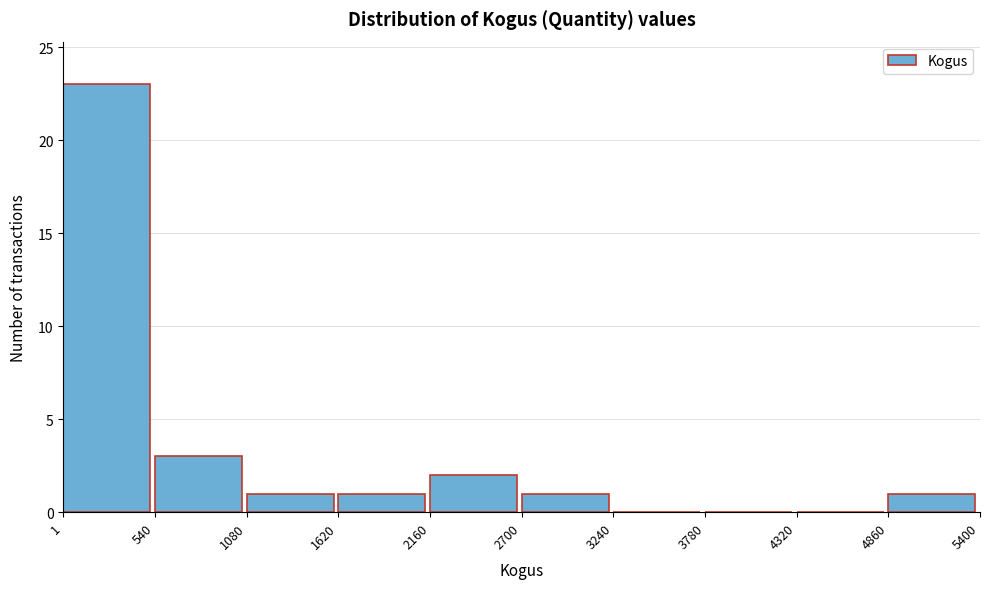

Reading left to right, list every bar in this chart as the range it spans on the x-axis followed by its height. The values are not printed on the chart, so give them approximately, as read against the axis.

1 to 540: 23
540 to 1080: 3
1080 to 1620: 1
1620 to 2160: 1
2160 to 2700: 2
2700 to 3240: 1
3240 to 3780: 0
3780 to 4320: 0
4320 to 4860: 0
4860 to 5400: 1